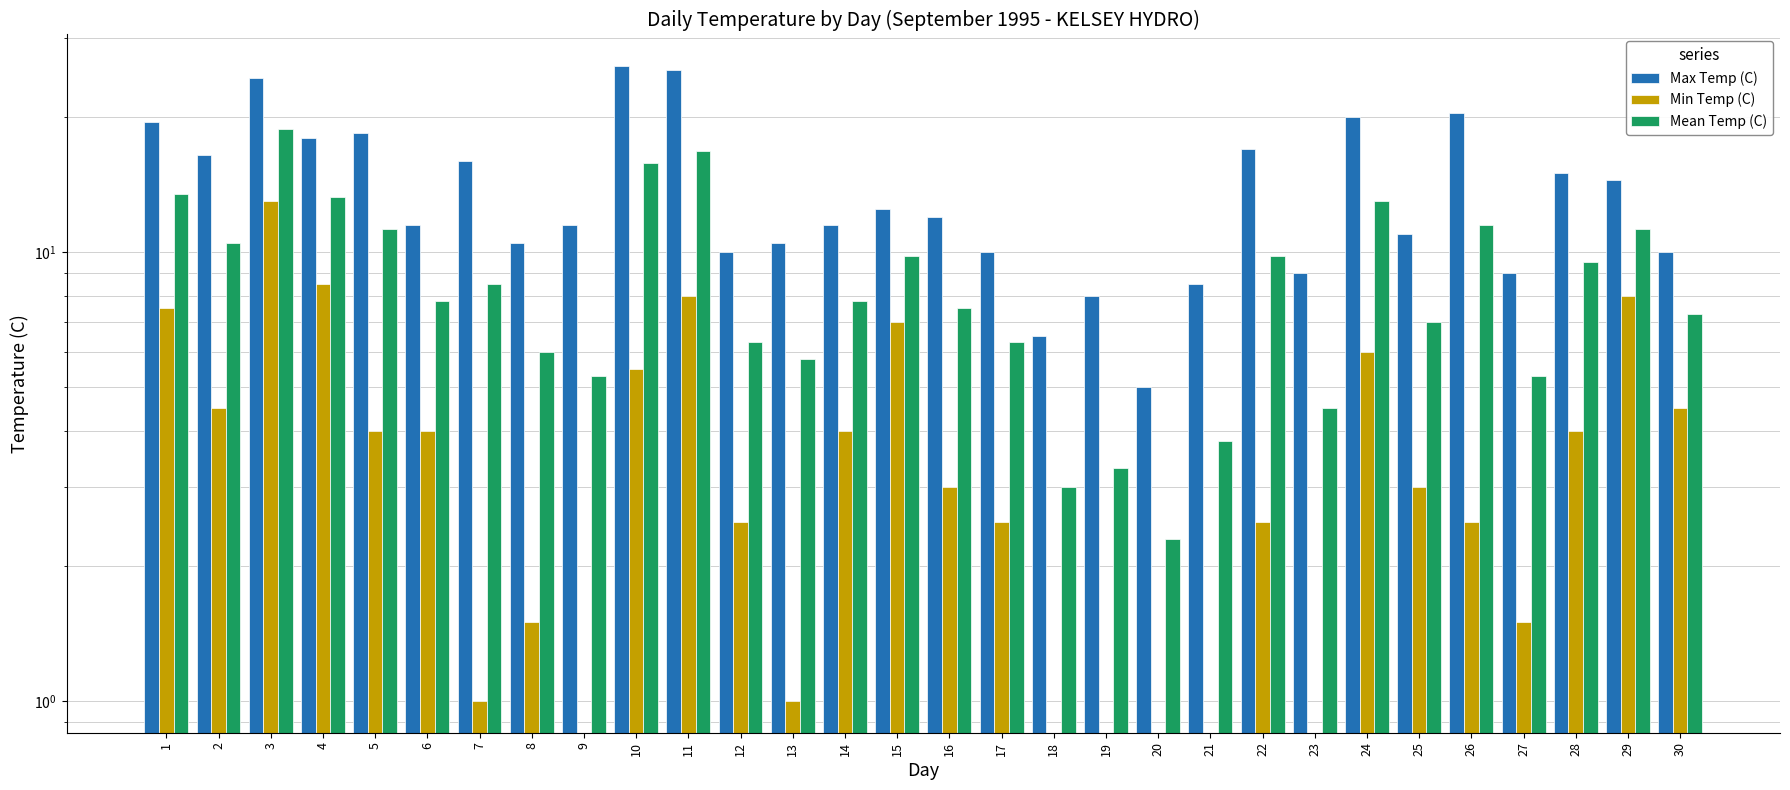

What is the maximum value for Mean Temp (C)?

18.8